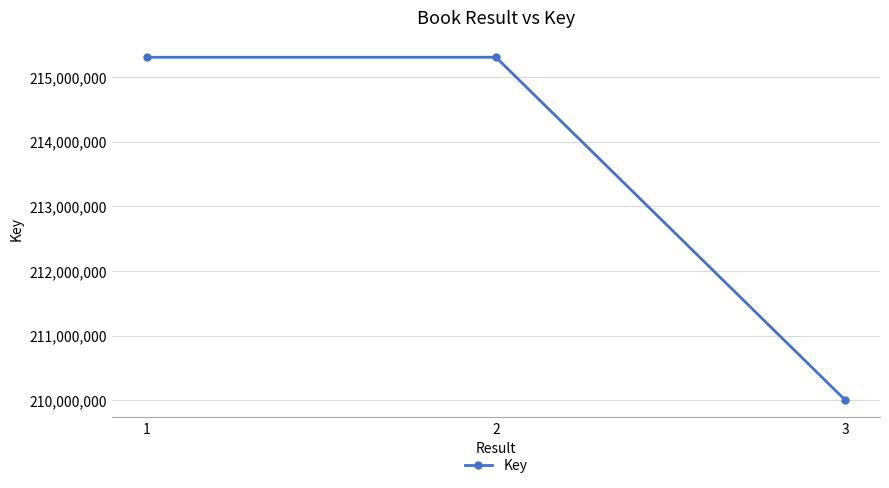

Where does the data first go above 215303235?

1